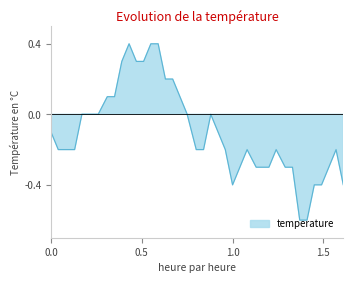

What is the difference between the maximum and second lowest values?

1.0